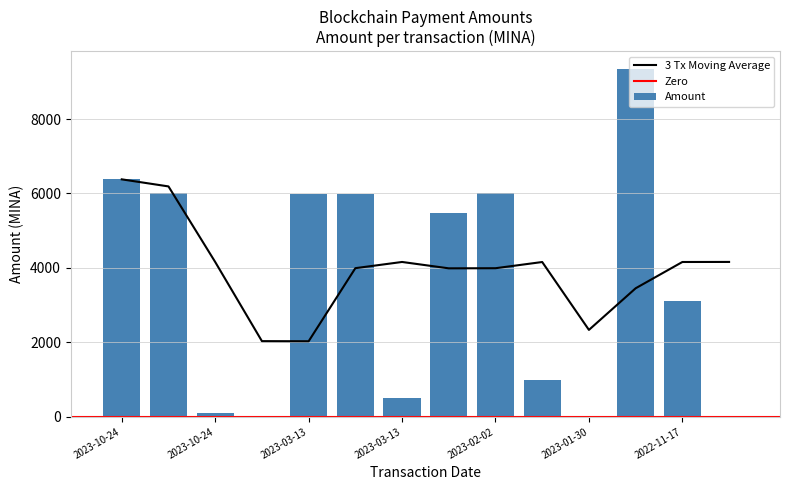

What is the difference between the values at 2022-11-17 17:12 and 2023-03-13 14:03?

8855.1